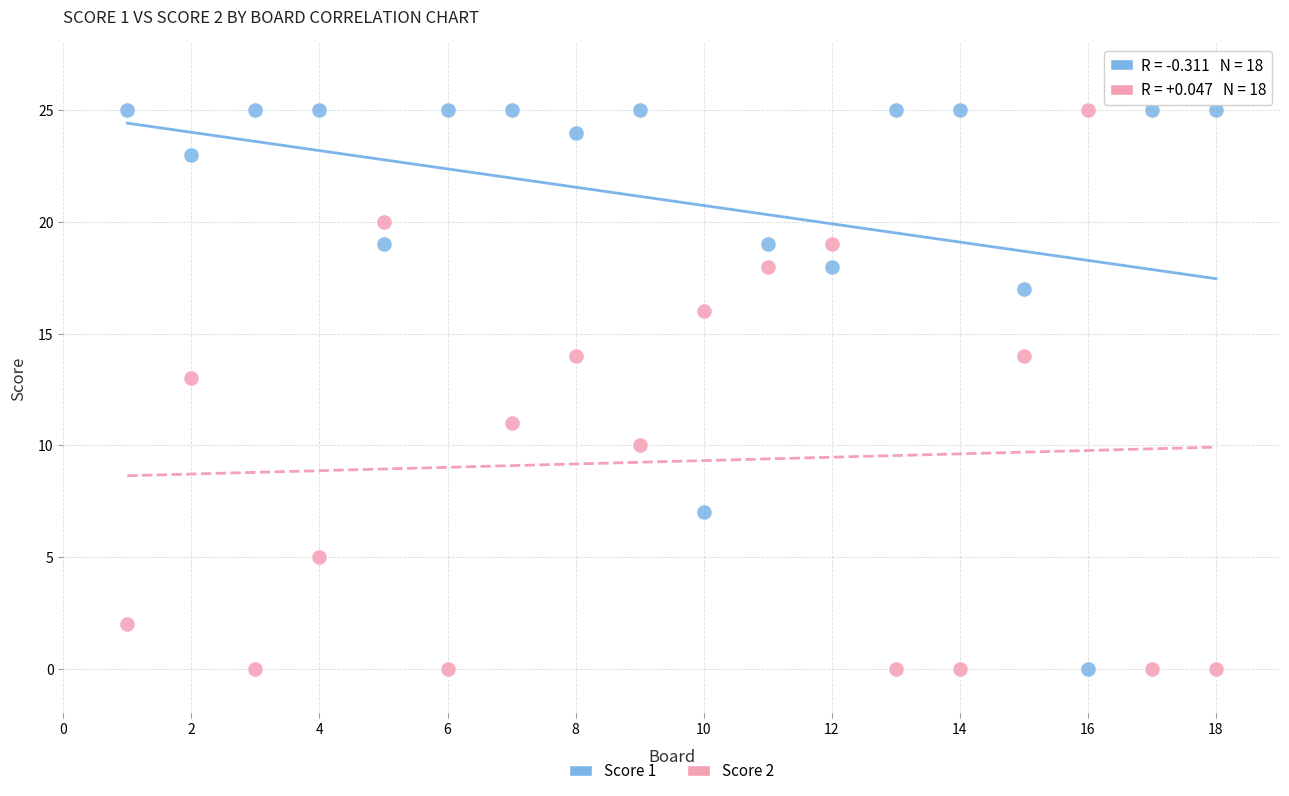

What is the X range (max minus min) for the scatter plot?

17